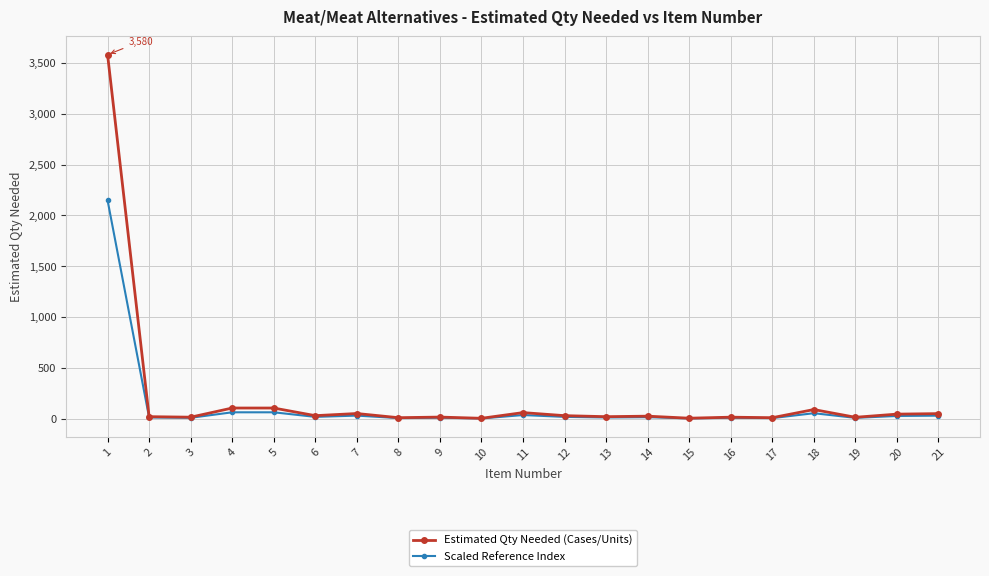

What is the maximum value shown in the chart?

3580.0